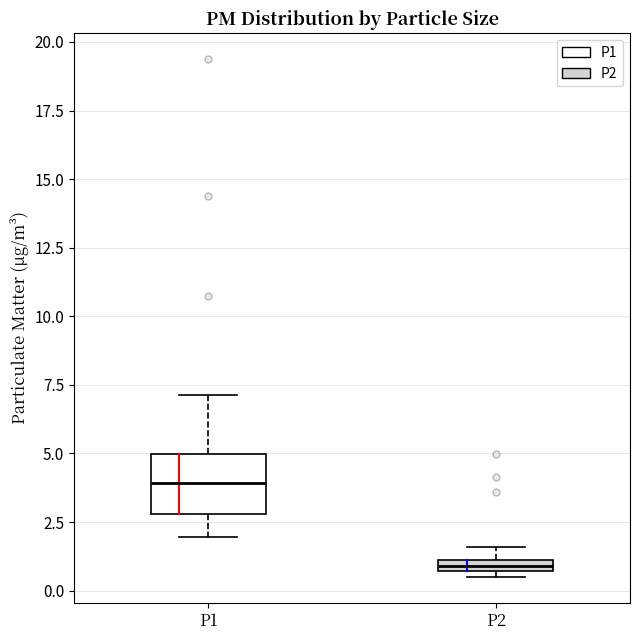

Which box is the tallest, from its lower edge to its upper edge?

P1